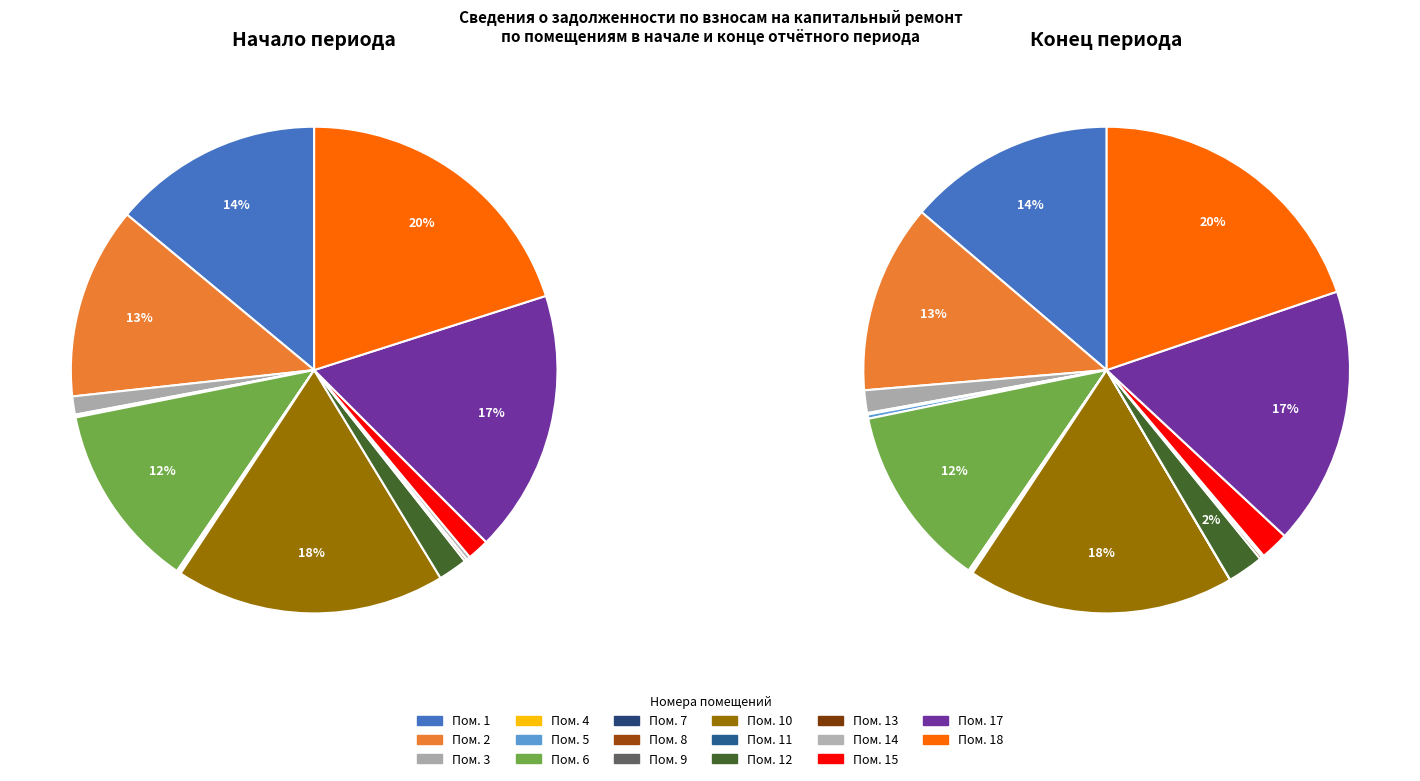

To the nearest percent, what portion does 3 represent?

2%